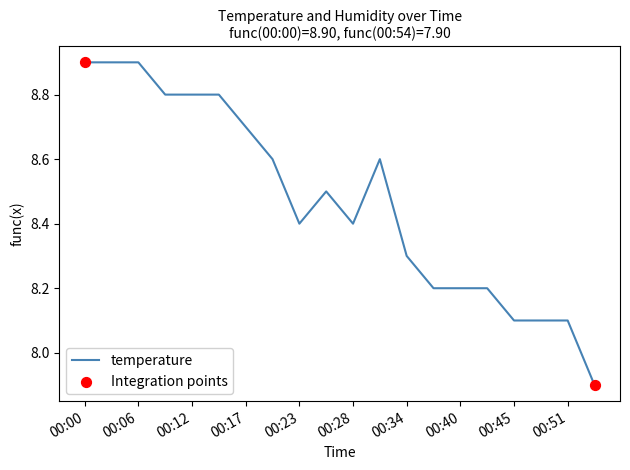

What is the smallest value displayed?

7.9